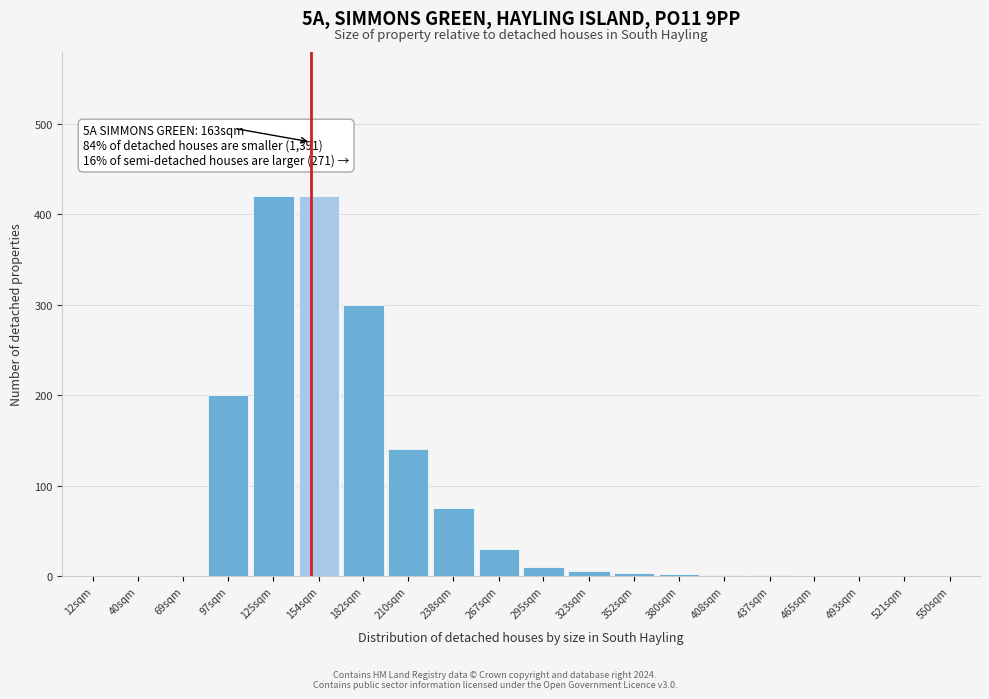

At which label is the value closest to 210?

97sqm